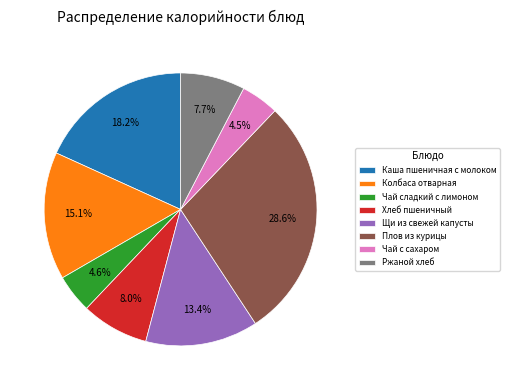

To the nearest percent, what is the average slice percentage?

12%